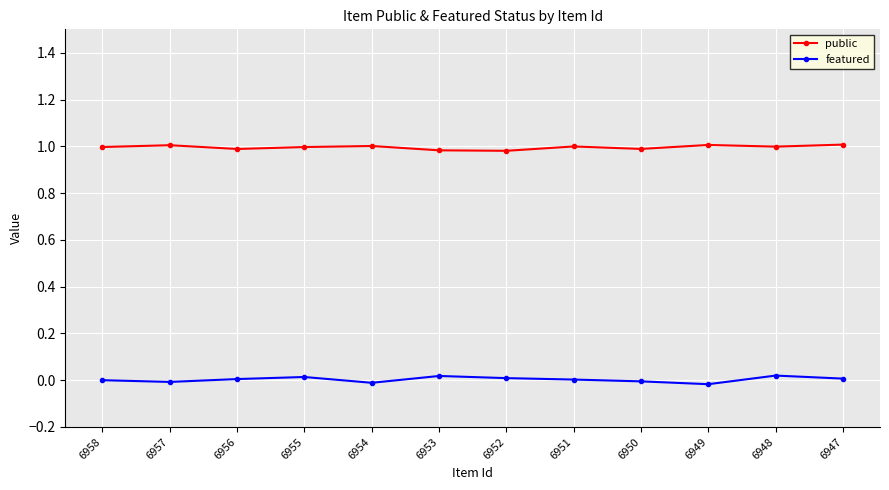

Where is the first local minimum for public?

6956